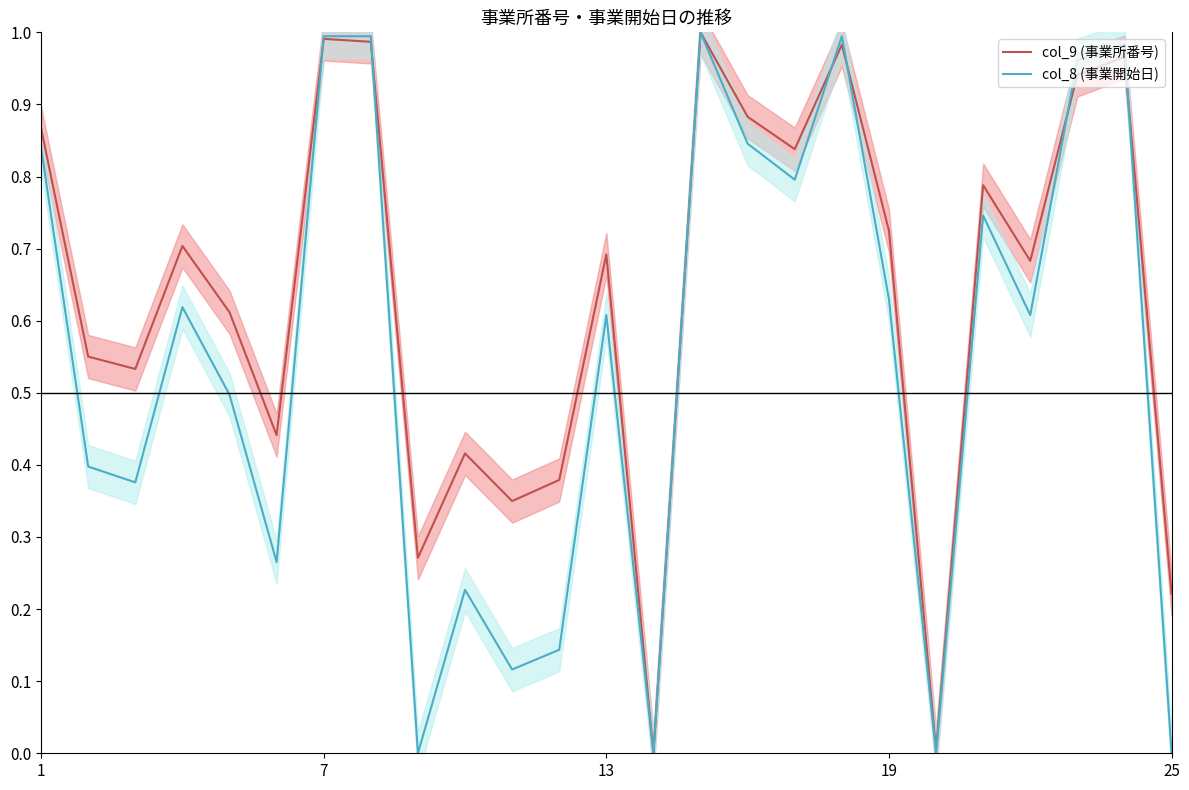

At how many categories does at least one series exceed 0?

24